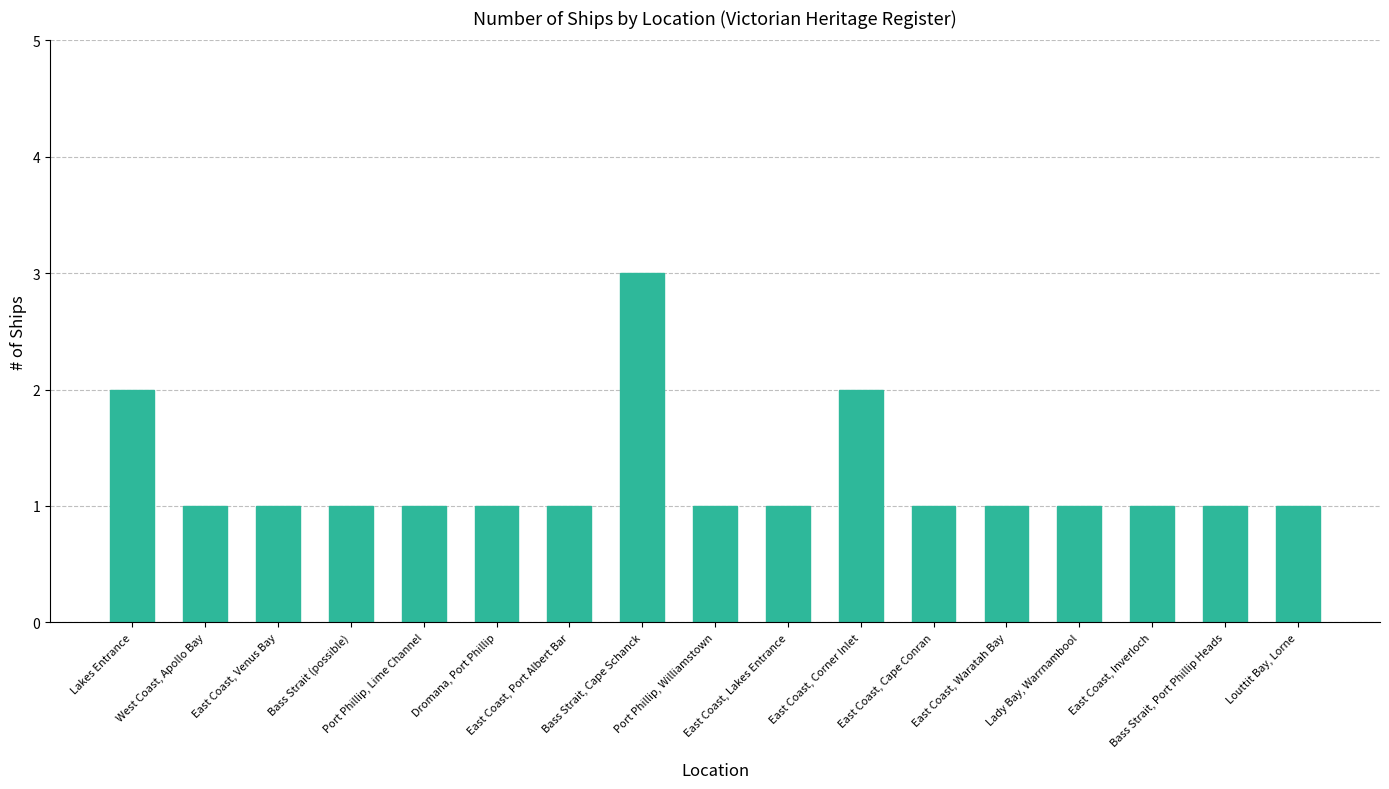

What is the difference between the maximum and second lowest values?

2